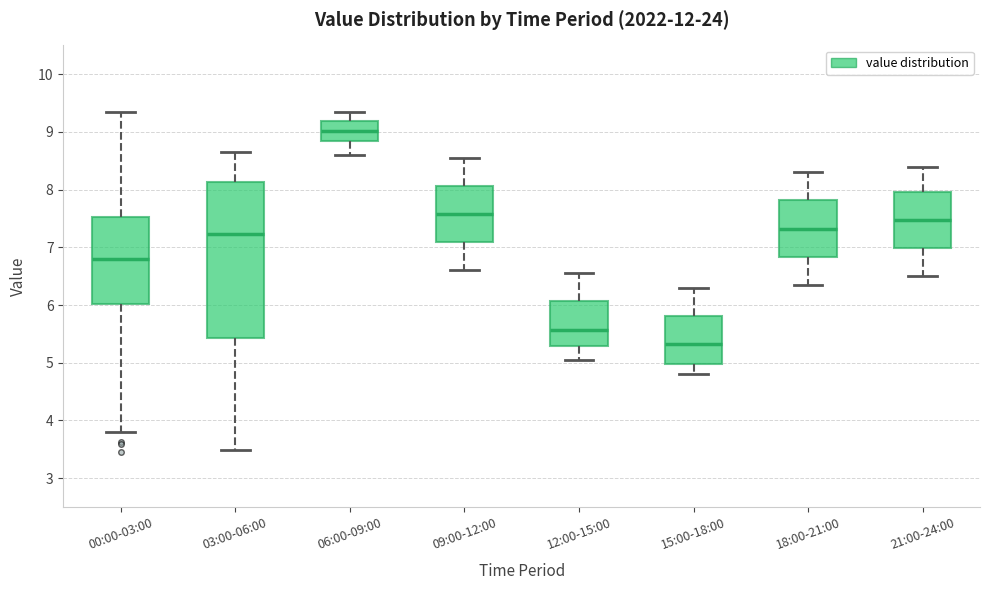

Where is the lower edge of the box for 15:00-18:00 on the y-axis? The values are not printed on the chart, so give them approximately, as read against the axis.

5.0